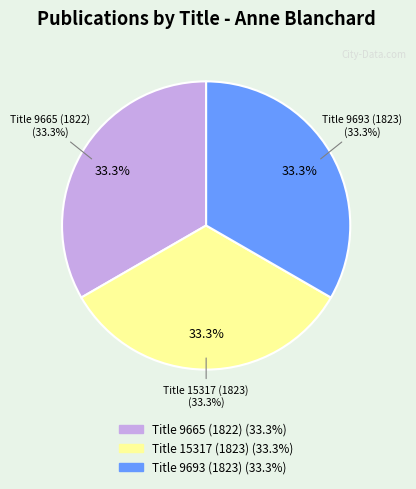

Which category has the smallest portion of the pie?

Title 9665 (1822)